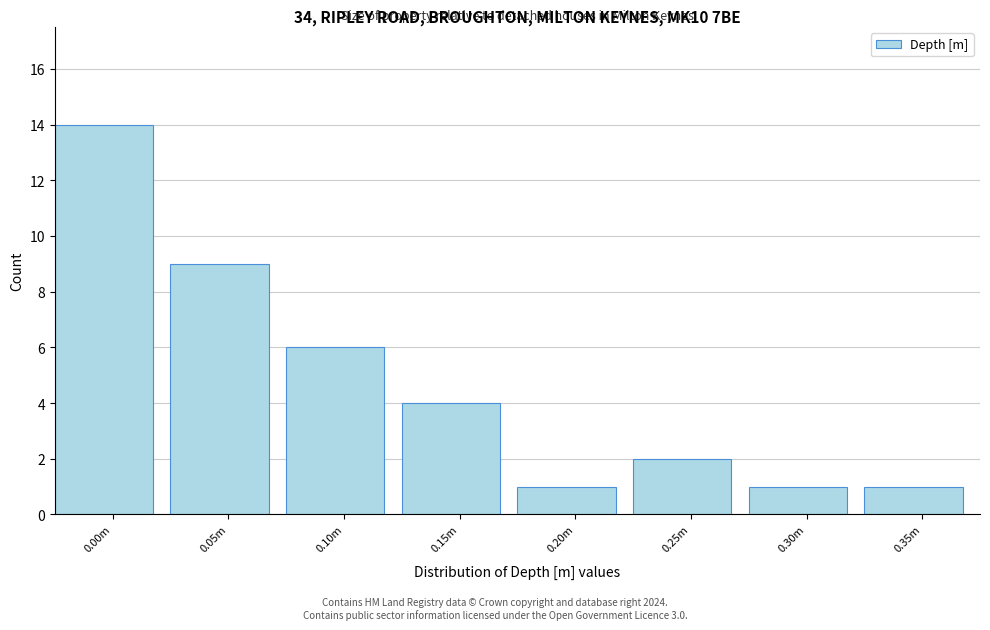

Reading right to left, list all the values displayed in this chart.

1	1	2	1	4	6	9	14